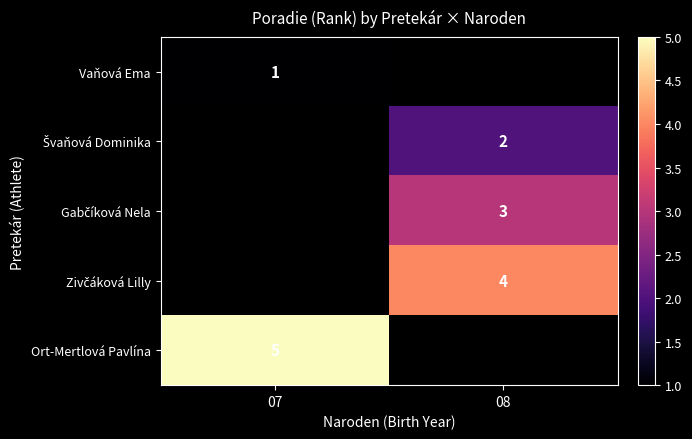

The value of Vaňová Ema at 07 is 1. True or false?

True